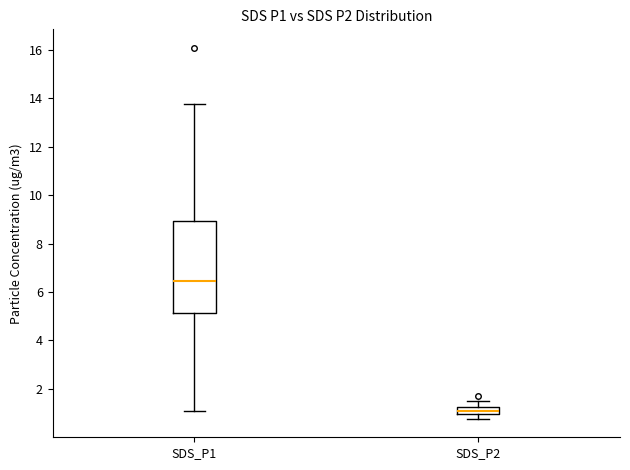

Which box's median line is the highest?

SDS_P1